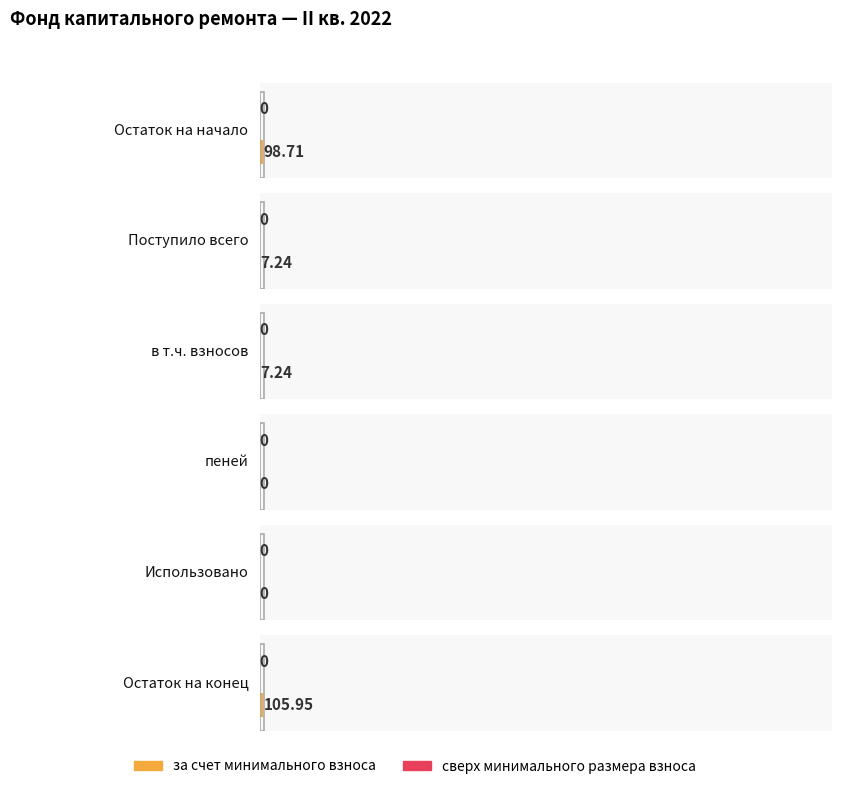

Is it true that за счет минимального взноса equals -67.9 at Использовано?

False